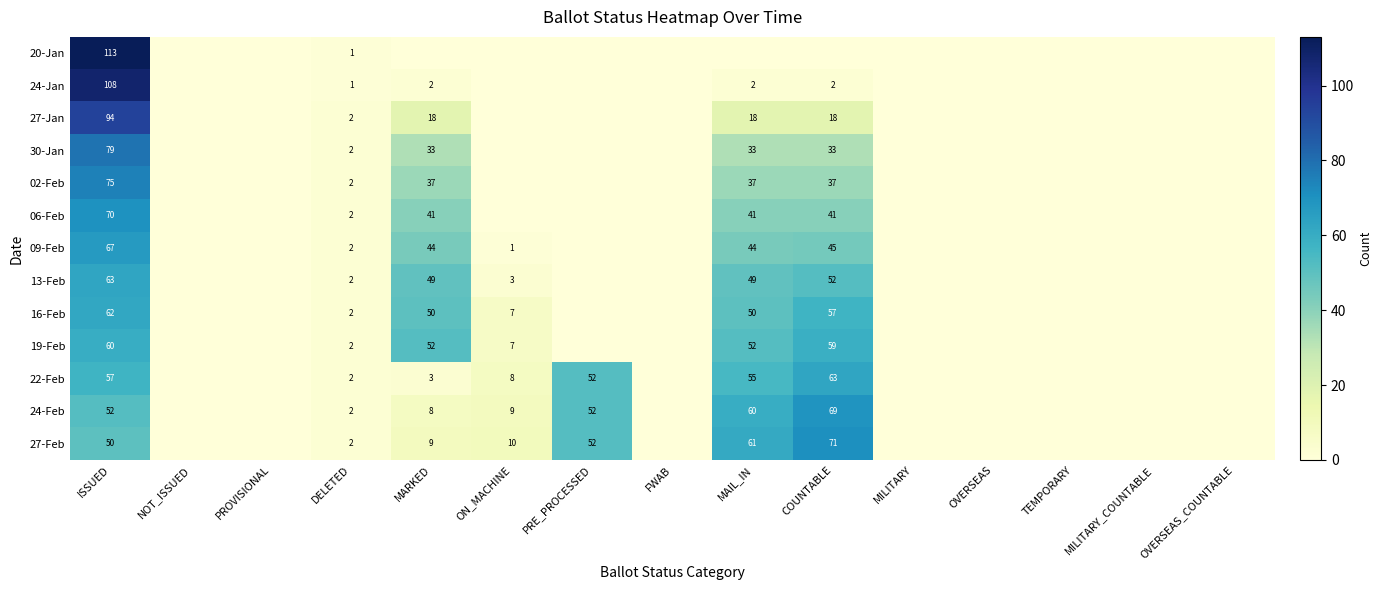

The value of 30-Jan at MAIL_IN is 33. True or false?

True